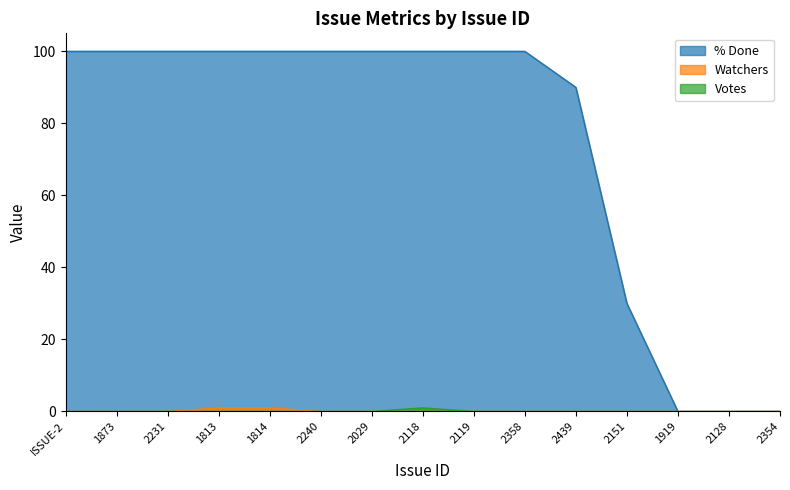

Is the value of % Done at 2151 greater than the value of Watchers at 2151?

Yes